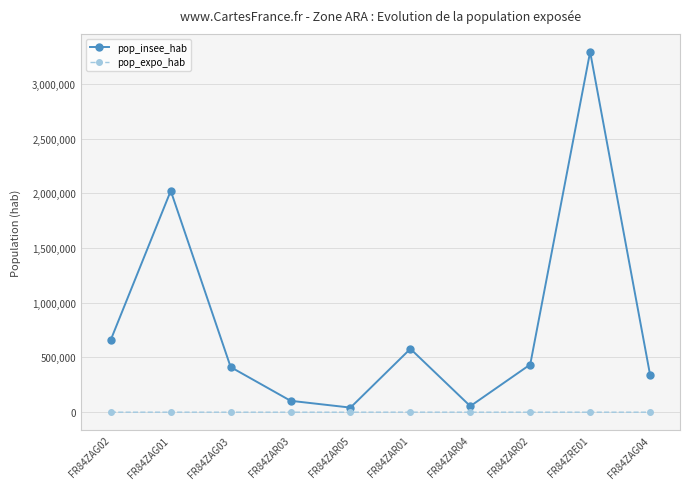

Is the value of pop_insee_hab at FR84ZAR02 greater than the value of pop_expo_hab at FR84ZAR05?

Yes